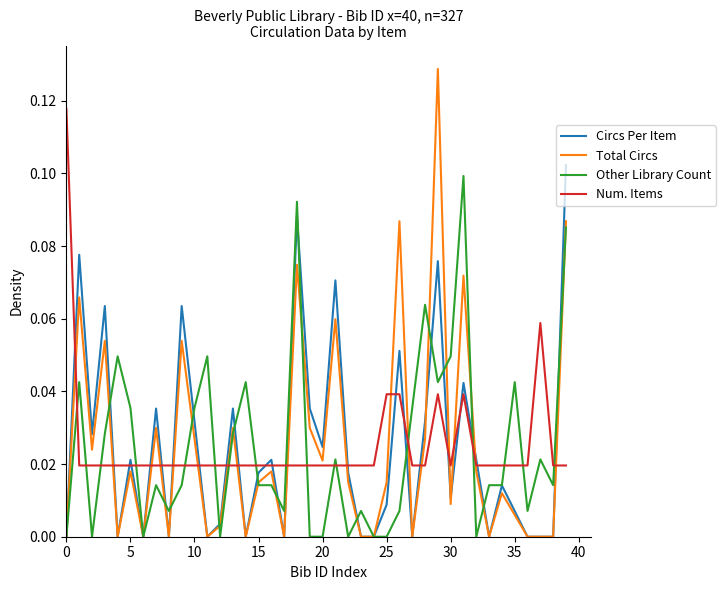

What is the sum of all Other Library Count values?

1.0